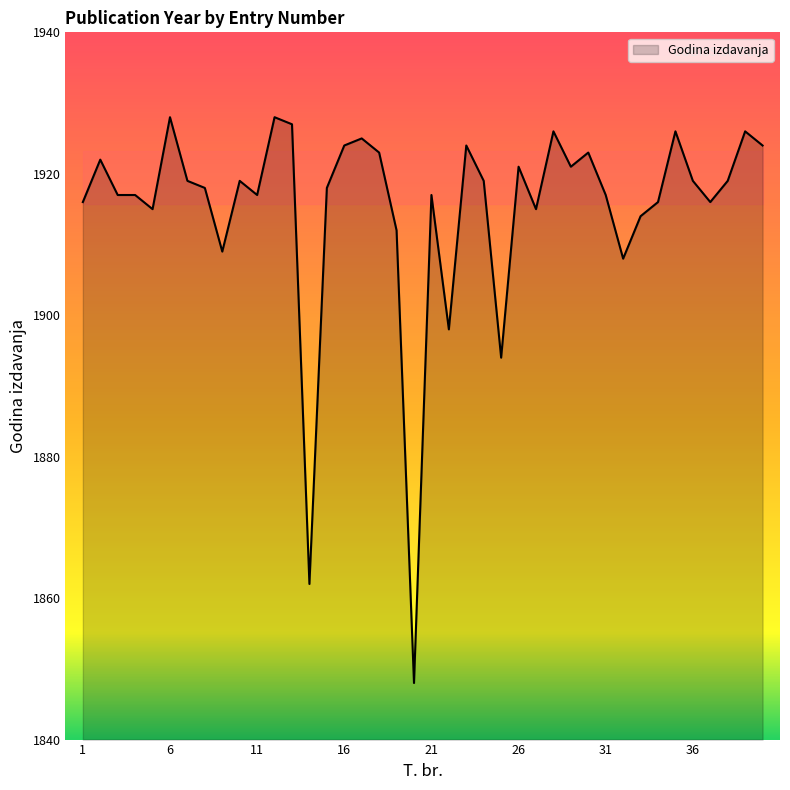

Does the chart display data point markers on the line(s)?

No